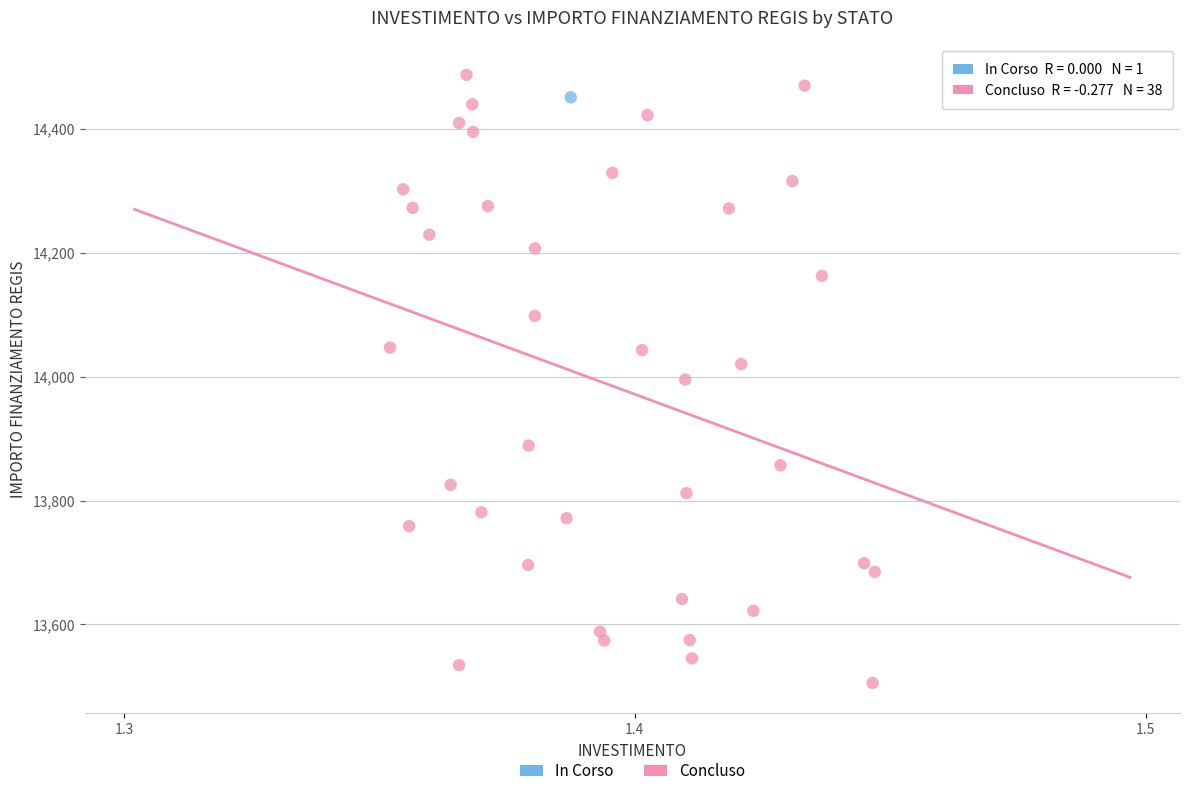

What are all the series names shown in the legend?

In Corso, Concluso